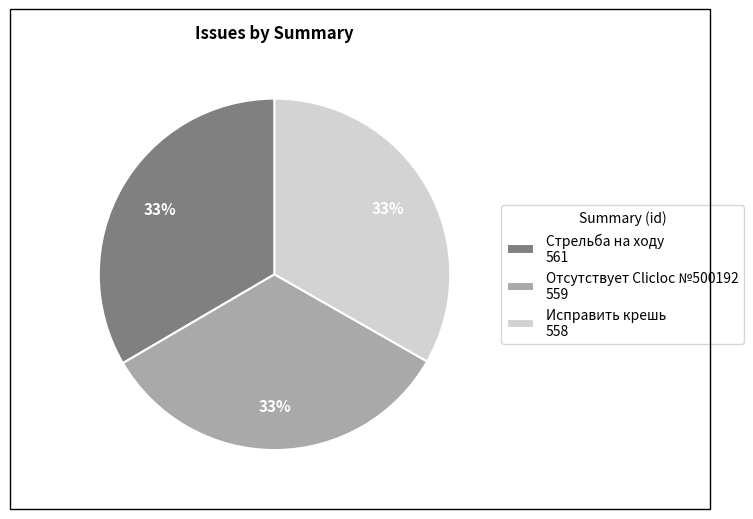

What is the ratio of the value at Стрельба на ходу 561 to the value at Исправить крешь 558?

1.0